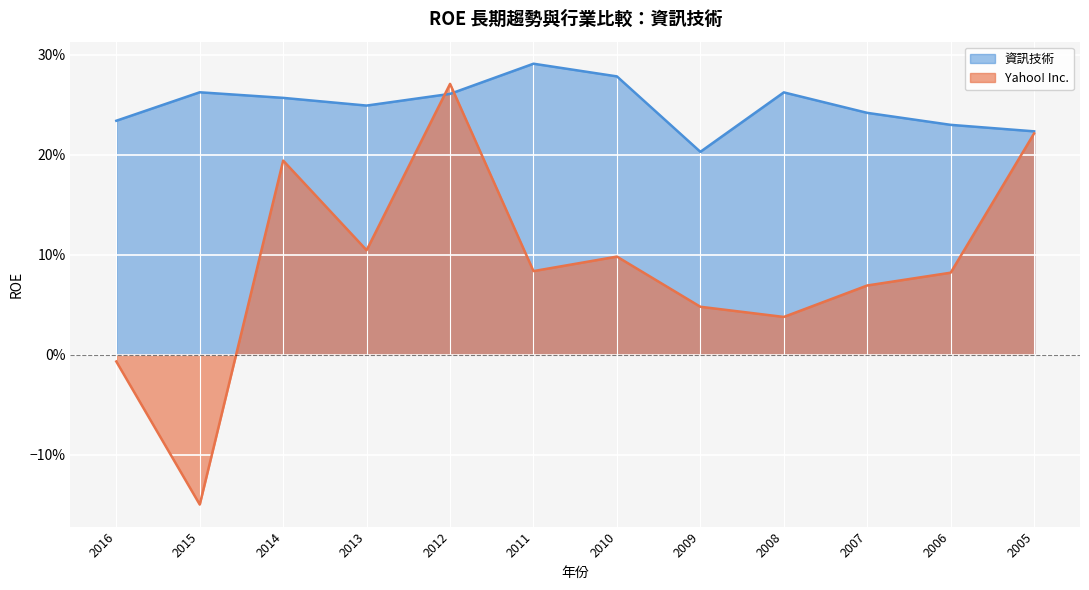

After their last crossing, which series has the higher values: 資訊技術 or Yahoo! Inc.?

資訊技術